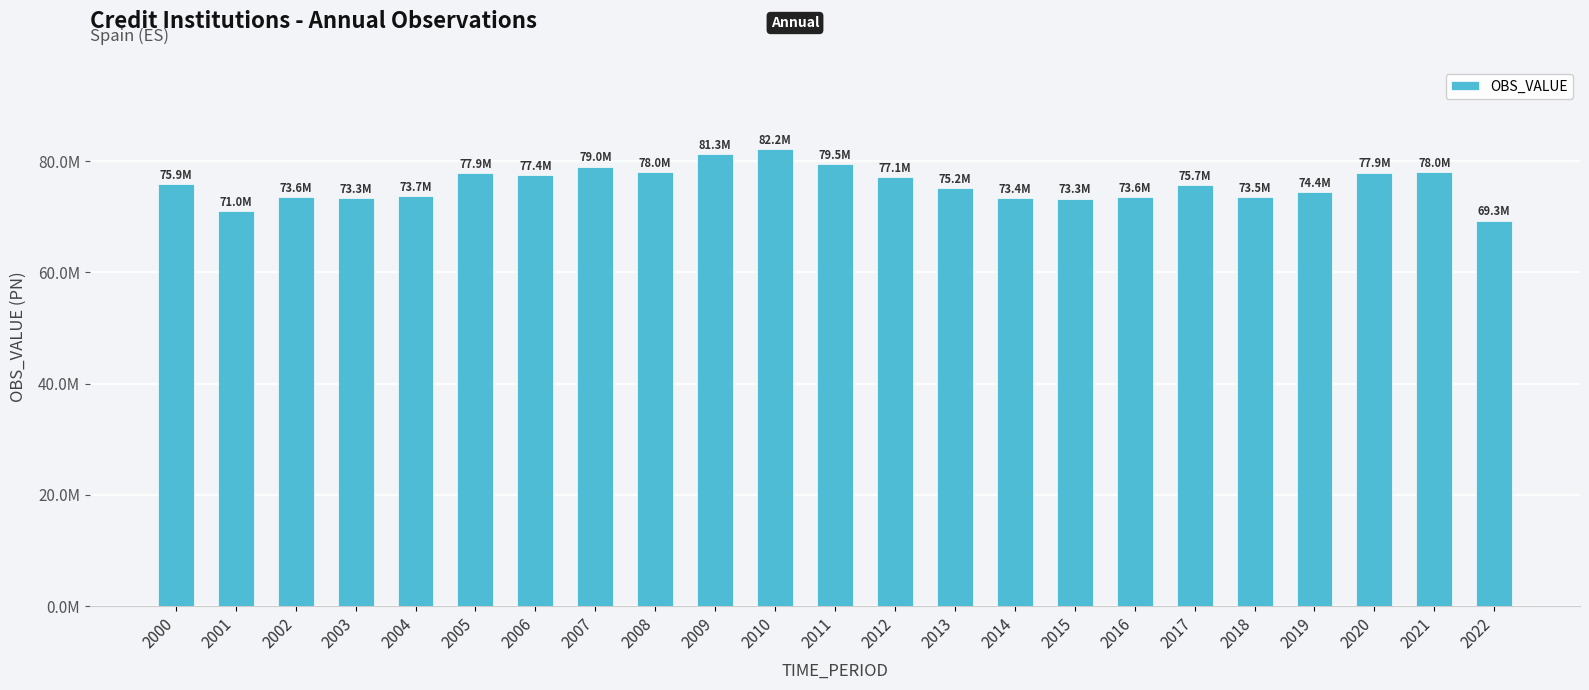

Reading right to left, list all the values displayed in this chart.

2022=69304096	2021=78012050	2020=77932304	2019=74434603	2018=73523722	2017=75734079	2016=73594592	2015=73280162	2014=73409086	2013=75180372	2012=77108934	2011=79503134	2010=82155957	2009=81332000	2008=77964000	2007=79014000	2006=77440000	2005=77888000	2004=73664000	2003=73333000	2002=73576000	2001=70995000	2000=75904000